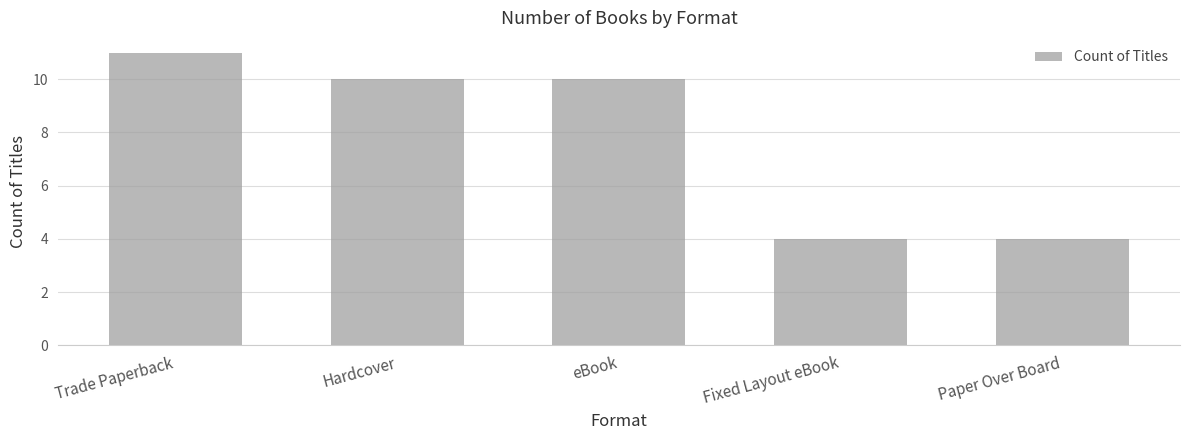

Reading left to right, transcribe all the data shown in this chart.

11	10	10	4	4